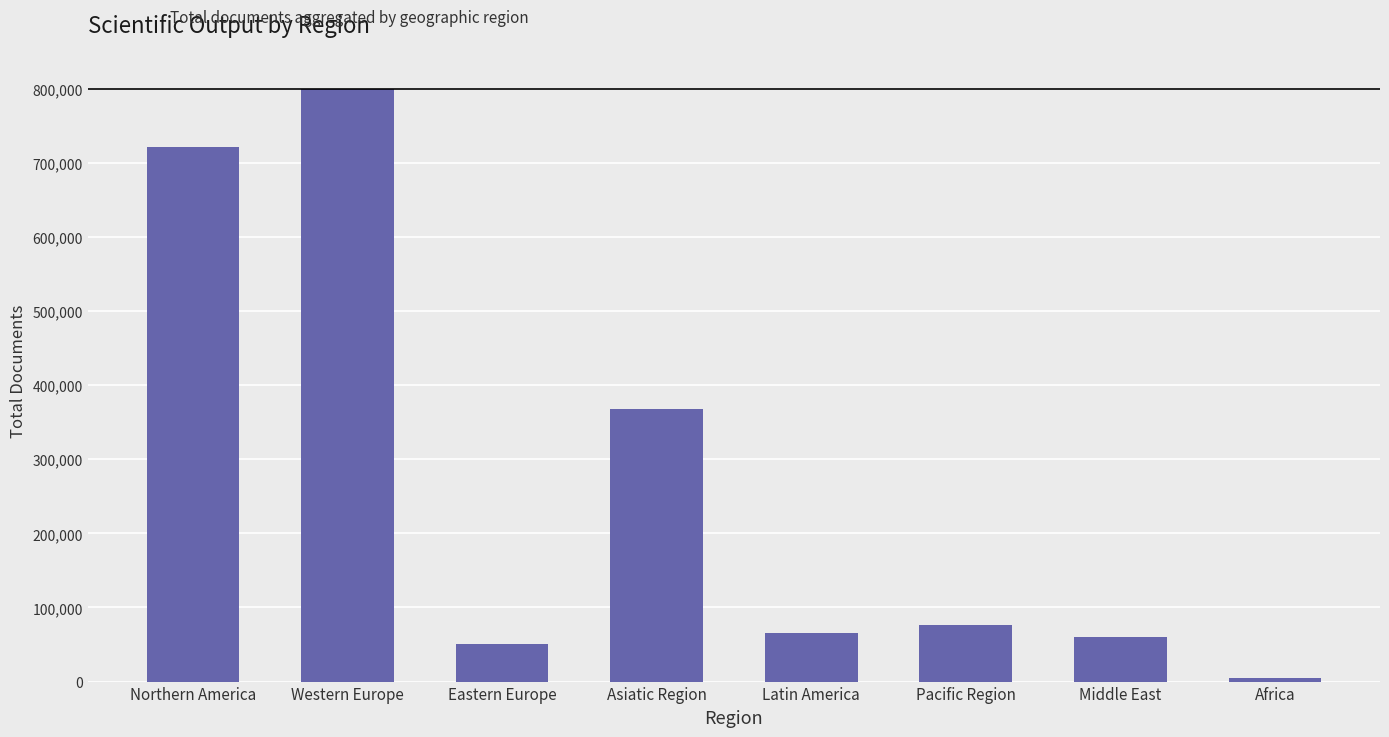

What is the minimum value shown in the chart?

5223